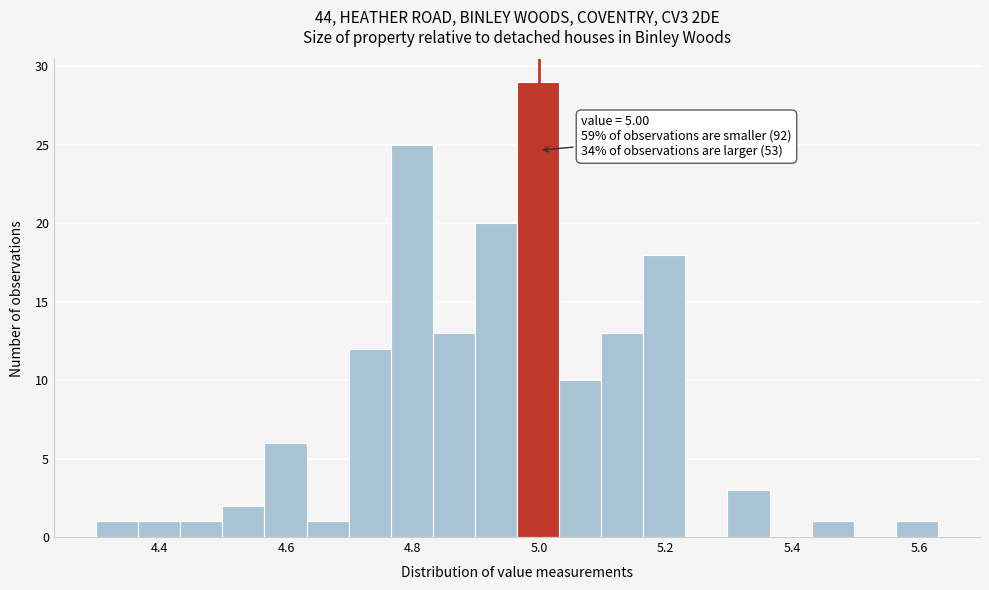

Read against the x-axis, roughly where is the centre of the tallest bar?

5.00